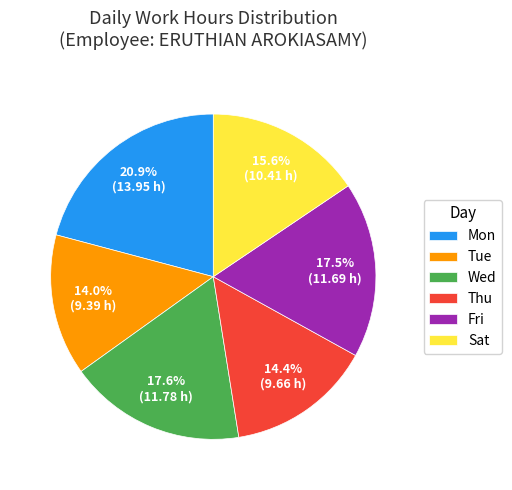

Which has a higher value, Thu or Fri?

Fri